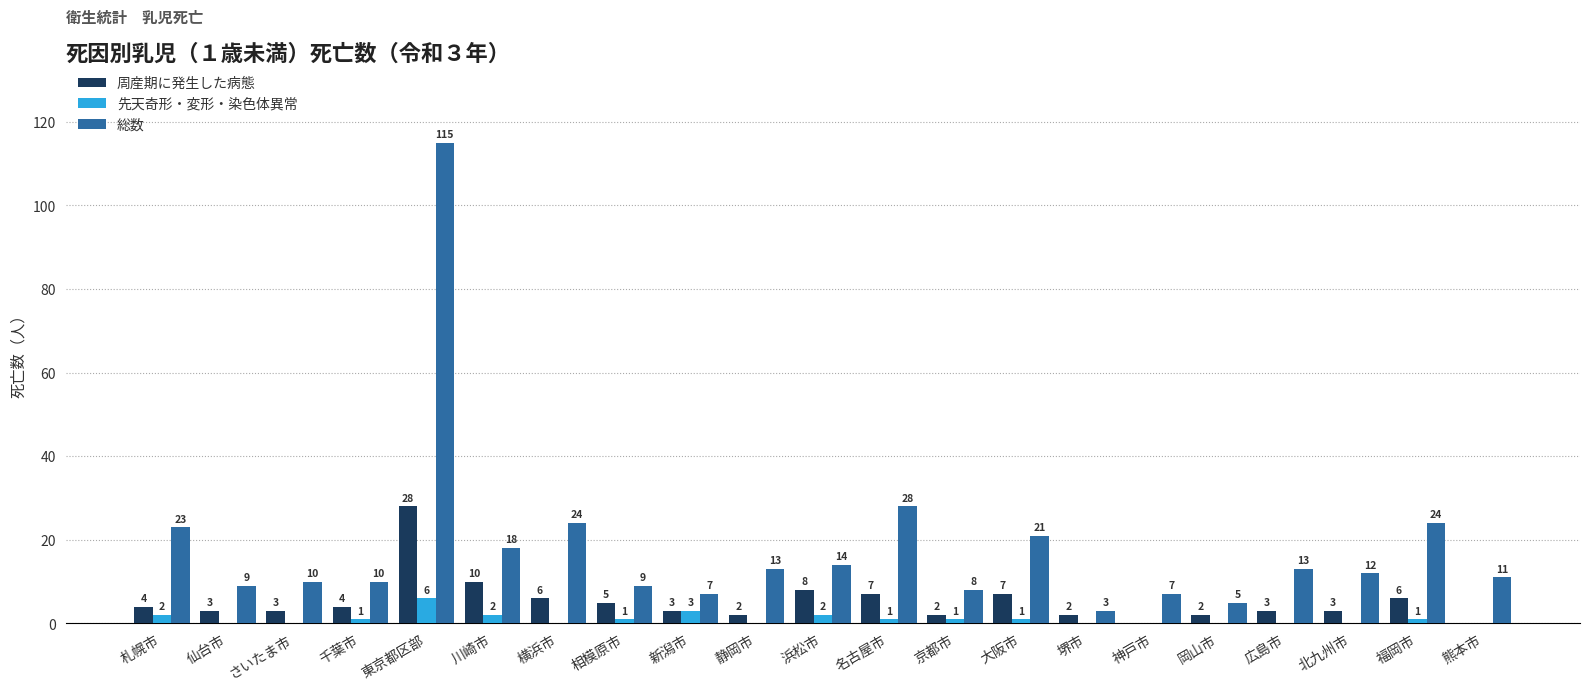

Does the chart contain stacked bars?

No